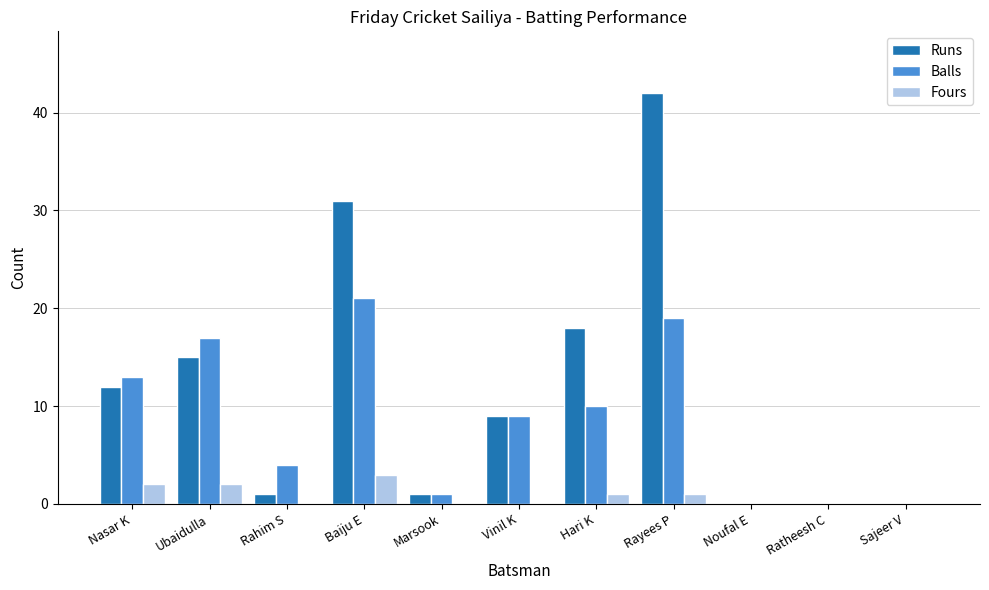

At which label is Balls closest to 10?

Hari K